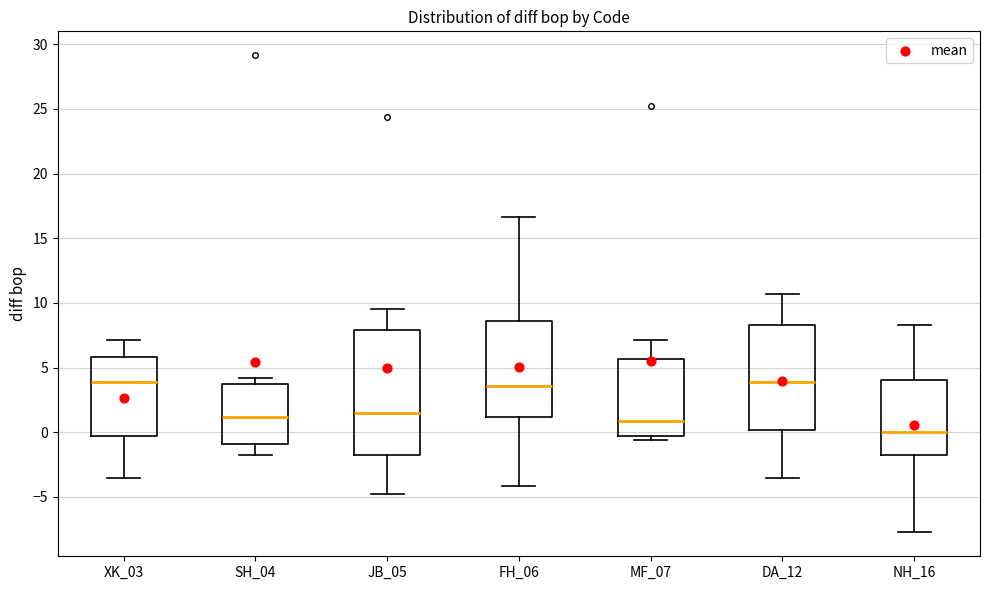

Where does the median line of the box for NH_16 sit on the y-axis? The values are not printed on the chart, so give them approximately, as read against the axis.

0.0